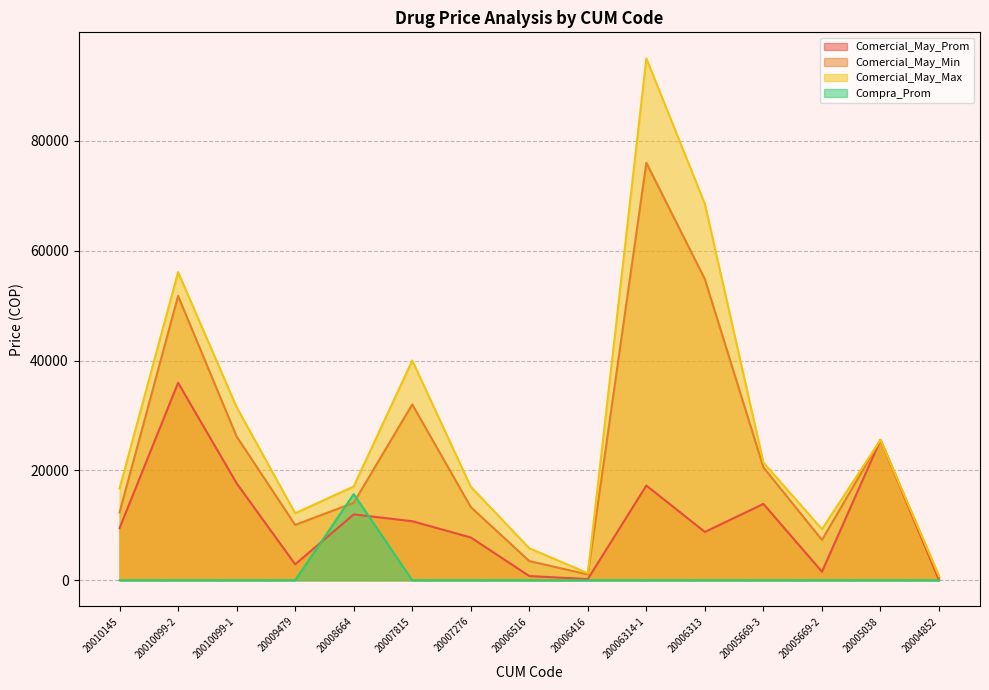

Reading left to right, what are all the values shown in this chart?

Comercial_May_Prom: 9488.7	35952.3	17657.1	2903.7	11987.5	10749.2	7791.3	763.4	223.5	17244.4	8794.6	13898.9	1554.5	25549.0	52.6
Comercial_May_Min: 12357.0	51763.0	26164.0	10077.0	14106.0	32005.0	13329.0	3495.0	1054.0	76000.0	54800.0	20560.0	7341.0	25549.0	617.0
Comercial_May_Max: 16719.0	56094.0	31504.0	12198.0	17075.0	40006.0	17031.0	5825.0	1275.0	95000.0	68500.0	21425.0	9299.0	25549.0	782.0
Compra_Prom: 0.0	0.0	0.0	0.0	15692.9	0.0	0.0	0.0	0.0	0.0	0.0	0.0	0.0	0.0	0.0